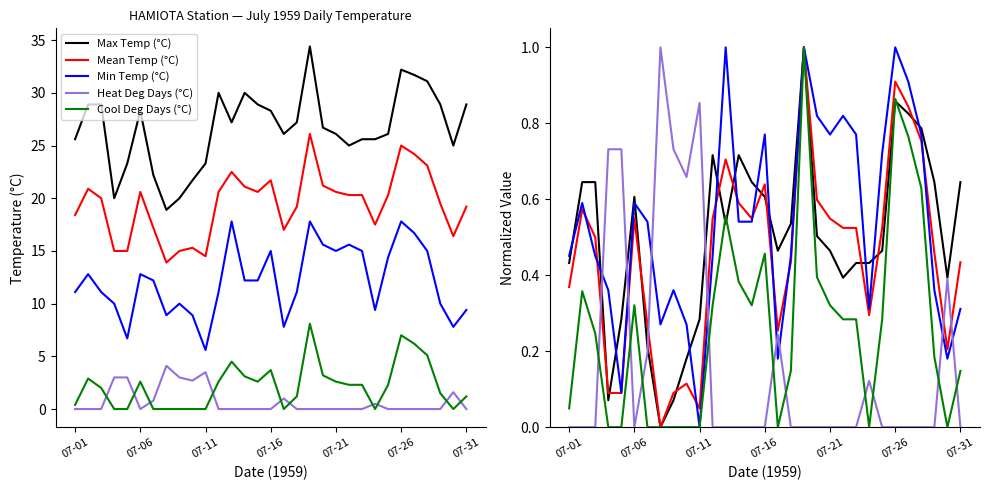

True or false: Min Temp (°C) has more than 2 interior local peaks.

True